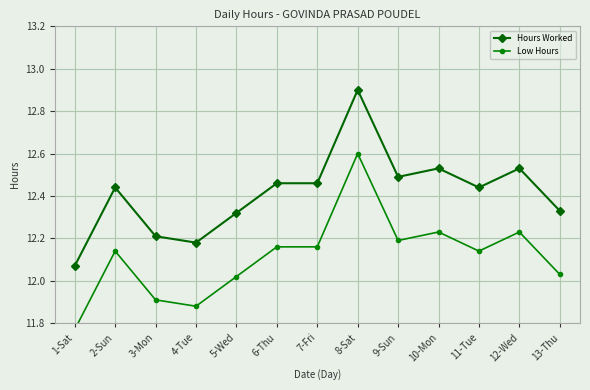

True or false: Hours Worked and Low Hours cross at least once.

False